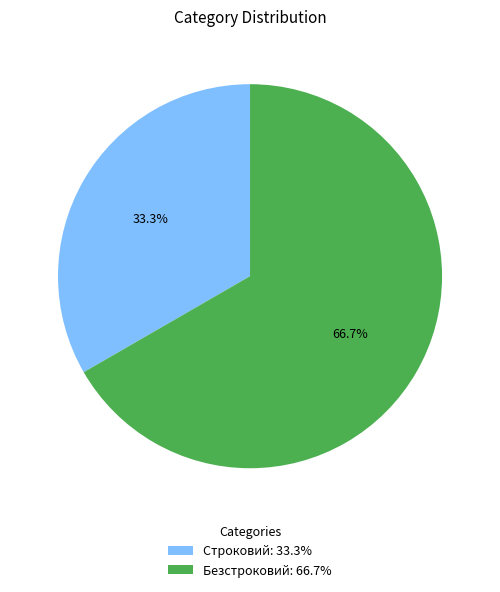

What is the majority slice?

Безстроковий